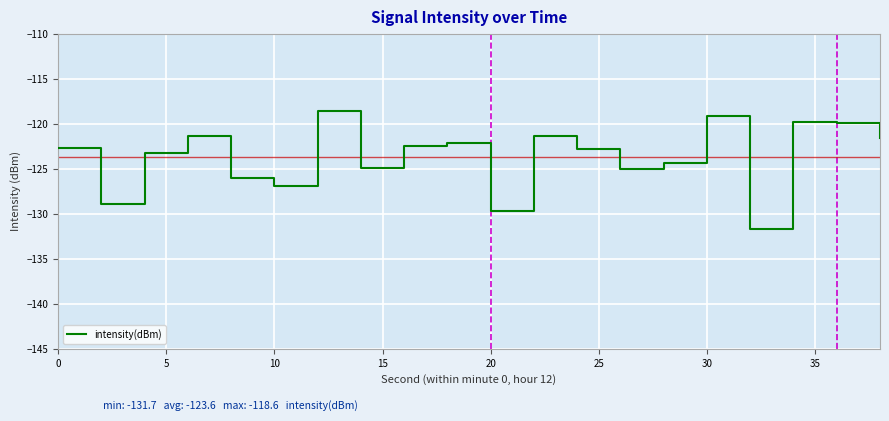

What is the difference between the maximum and minimum values?

13.1